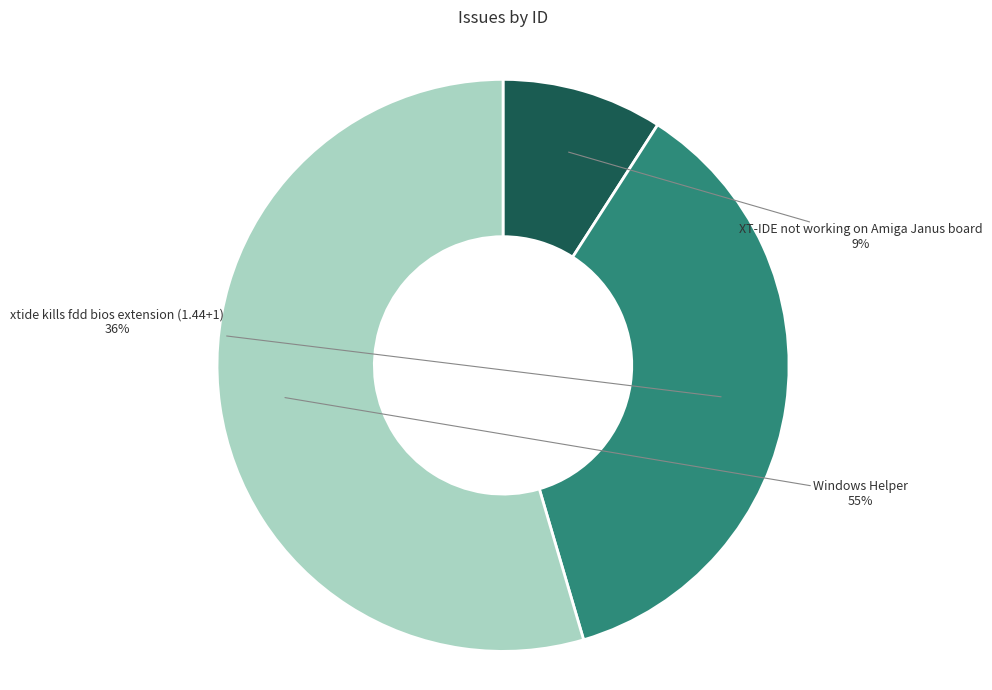

How many segments does this pie chart have?

3